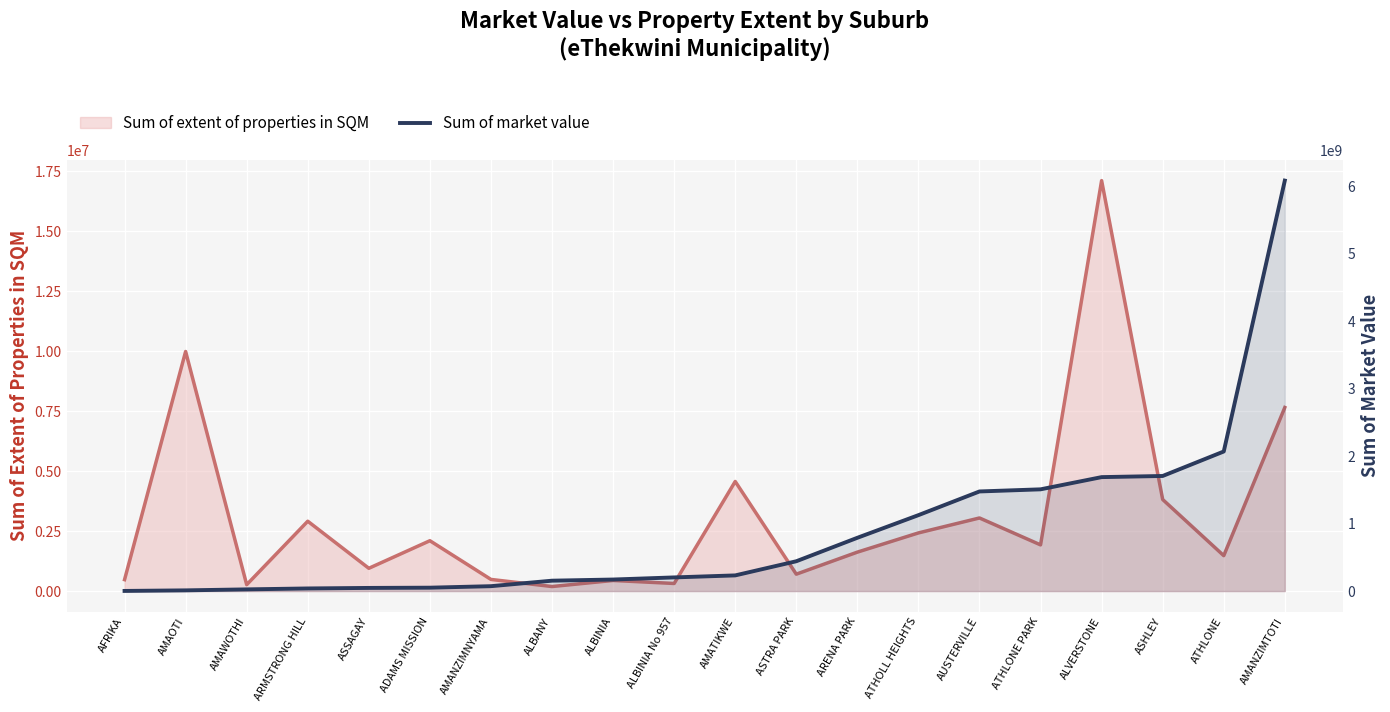

What is the difference between the maximum and minimum values?

6078138000